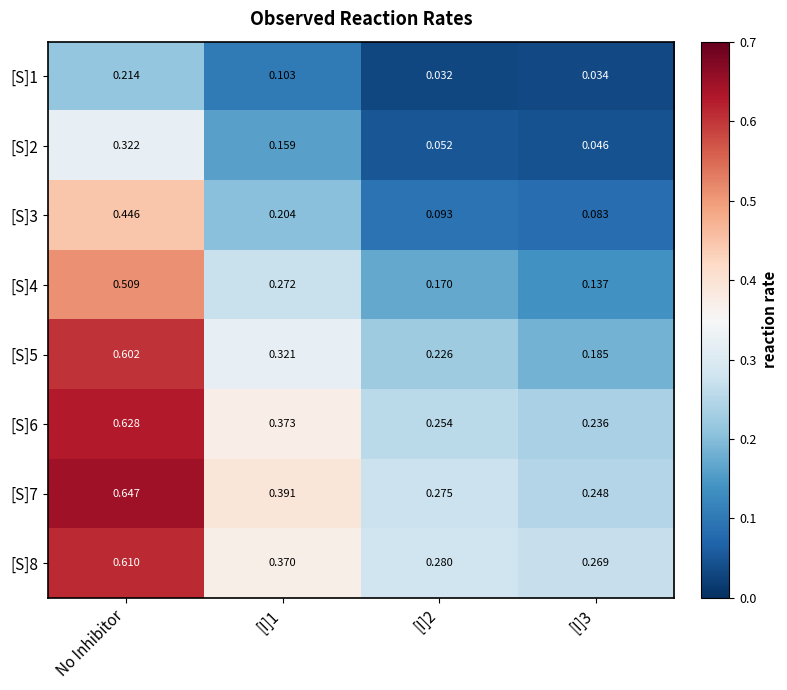

Which label corresponds to the largest value in the chart?

No Inhibitor